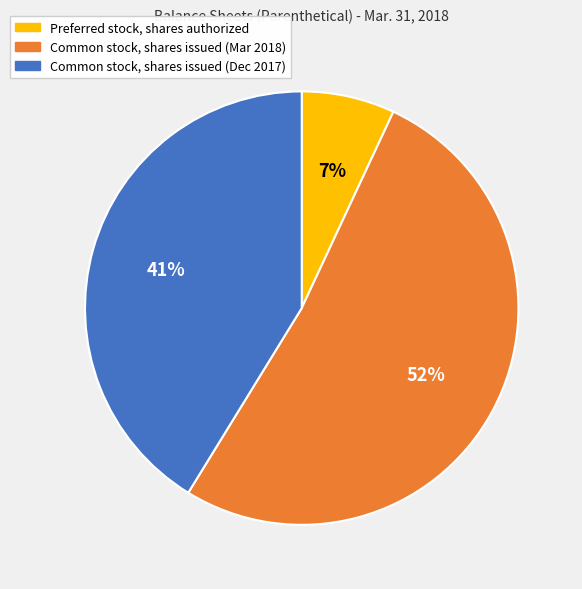

Approximately how many times larger is the value at Common stock, shares issued (Dec 2017) compared to Preferred stock, shares authorized?

5.9